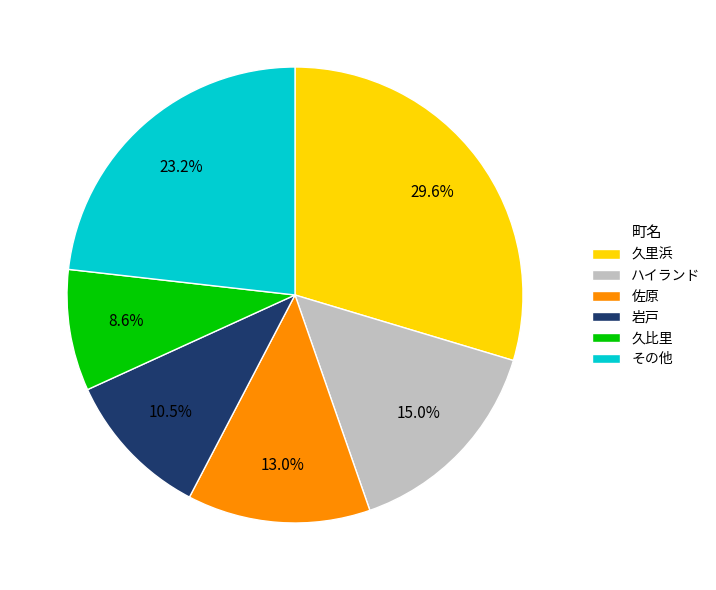

What percentage is the 久里浜 slice, to the nearest percent?

30%